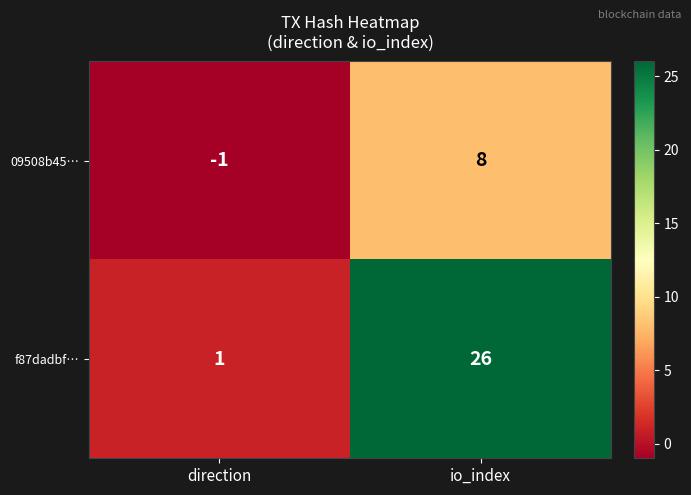

What is the average value of the 09508b45… series?

4